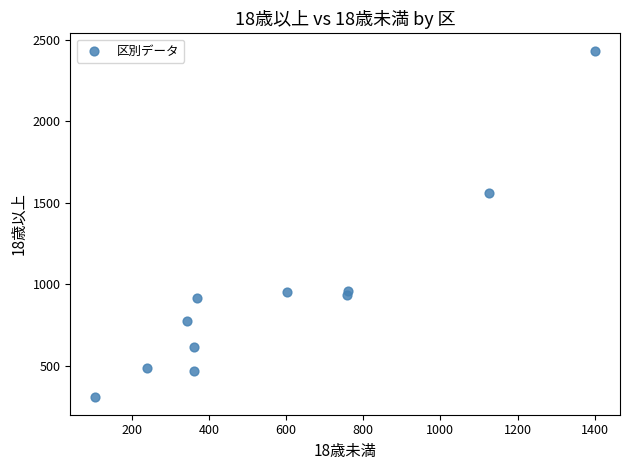

What Y value in the scatter plot is closest to 1370?

1560